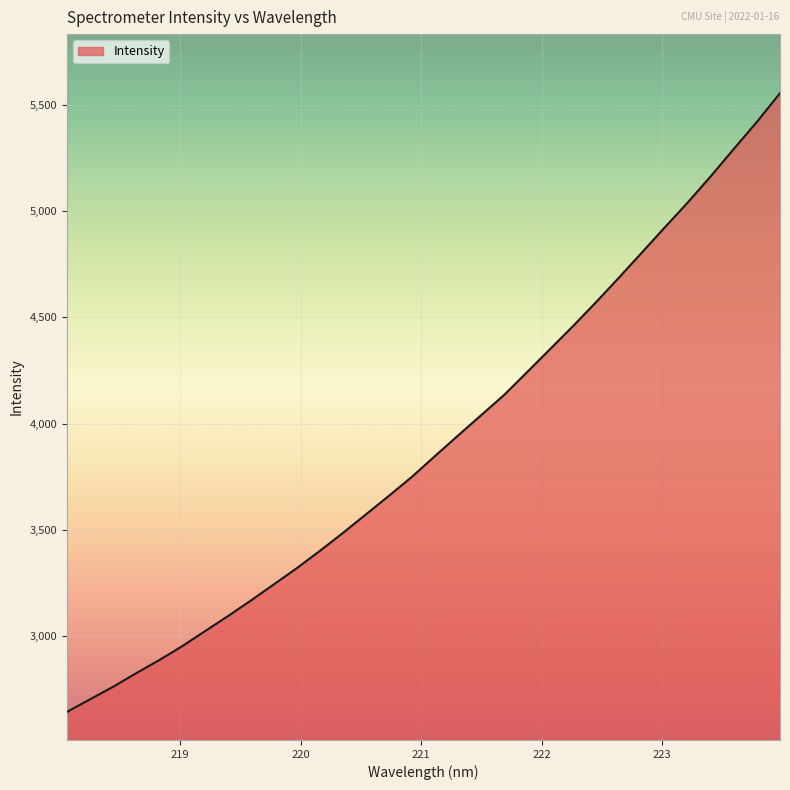

Reading left to right, extract all data points from this chart.

2645.6	2704.4	2763.2	2827.0	2888.4	2954.0	3025.3	3096.2	3169.8	3246.0	3322.3	3403.6	3487.7	3575.0	3662.3	3751.6	3849.1	3945.4	4040.6	4135.7	4243.2	4351.4	4459.8	4572.1	4687.9	4806.2	4924.8	5041.8	5165.0	5293.1	5419.6	5553.9